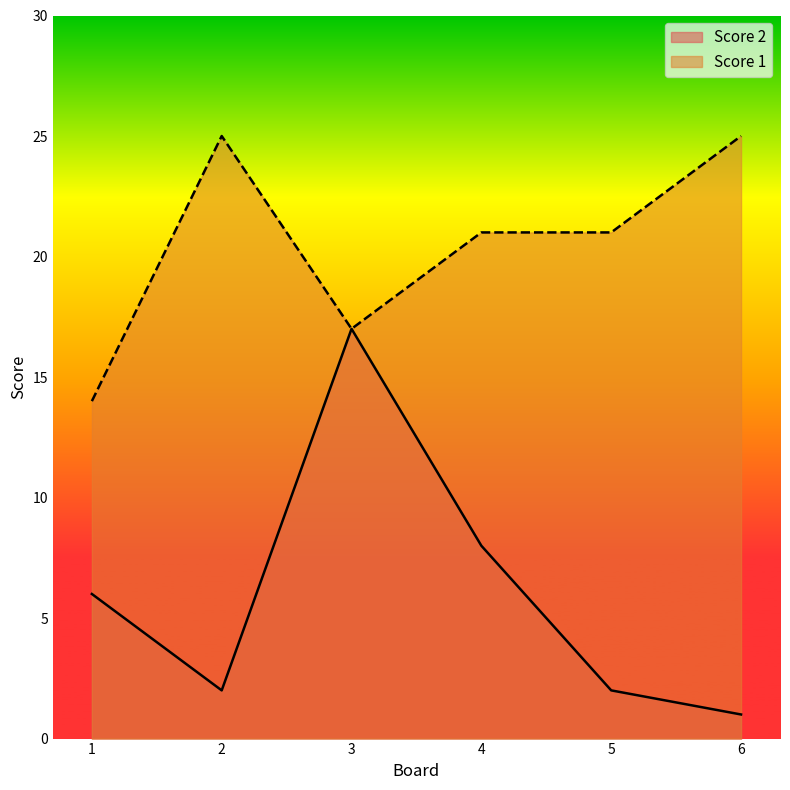

How many values in the Score 2 series exceed 6?

2